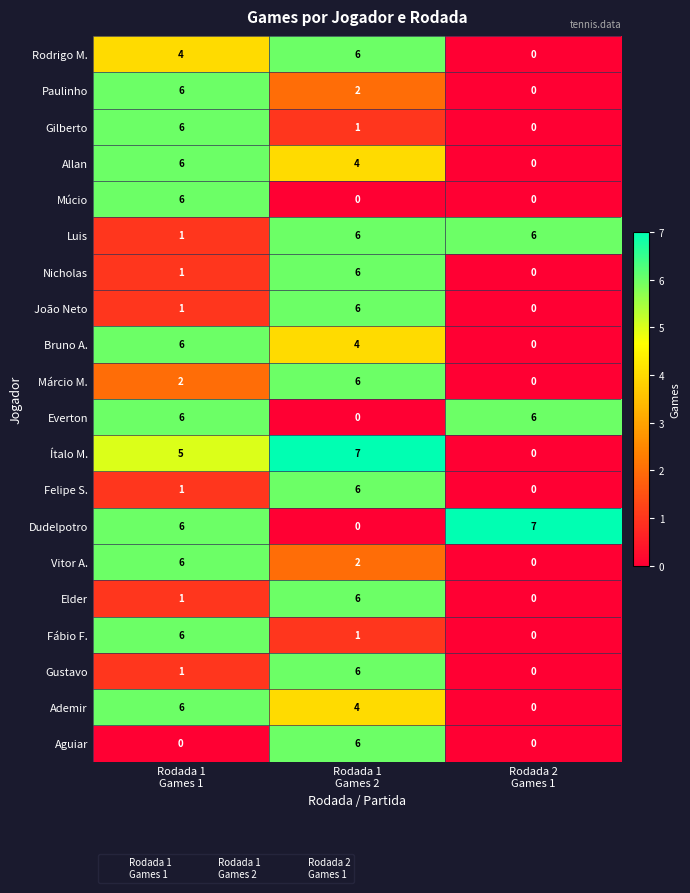

At how many categories does at least one series exceed 3?

3